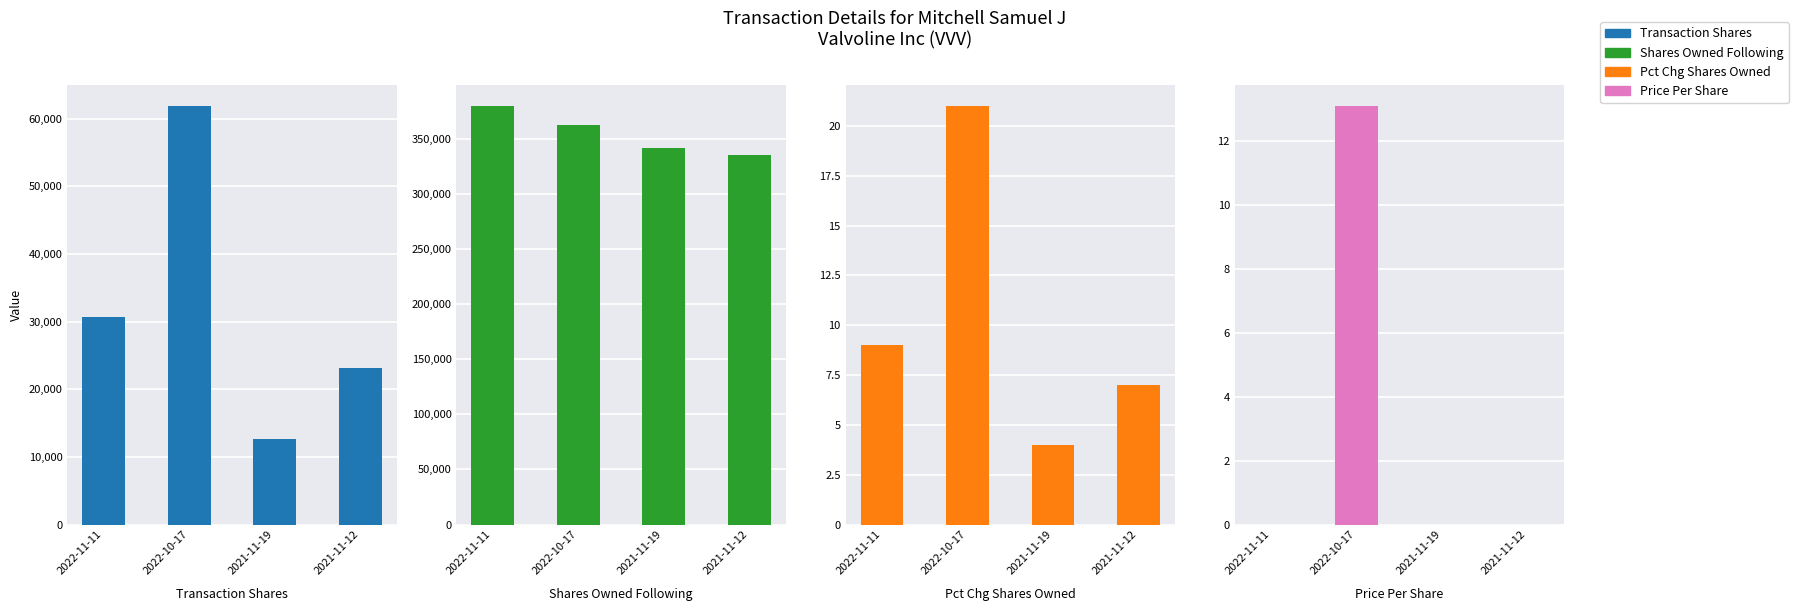

The Shares Owned Following series shows 334829.0 at 2021-11-12. True or false?

True